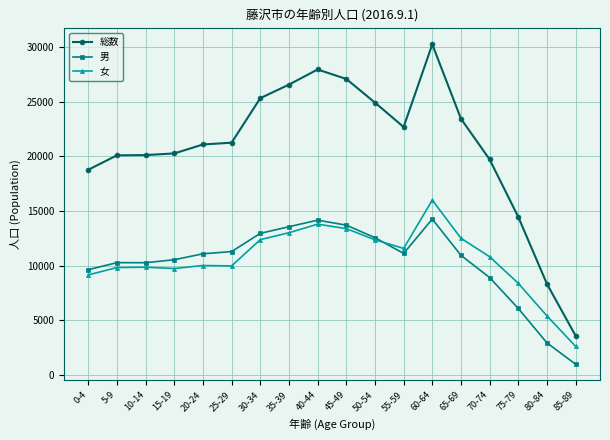

Rank the series at 65-69 from lowest to highest value.

男, 女, 総数